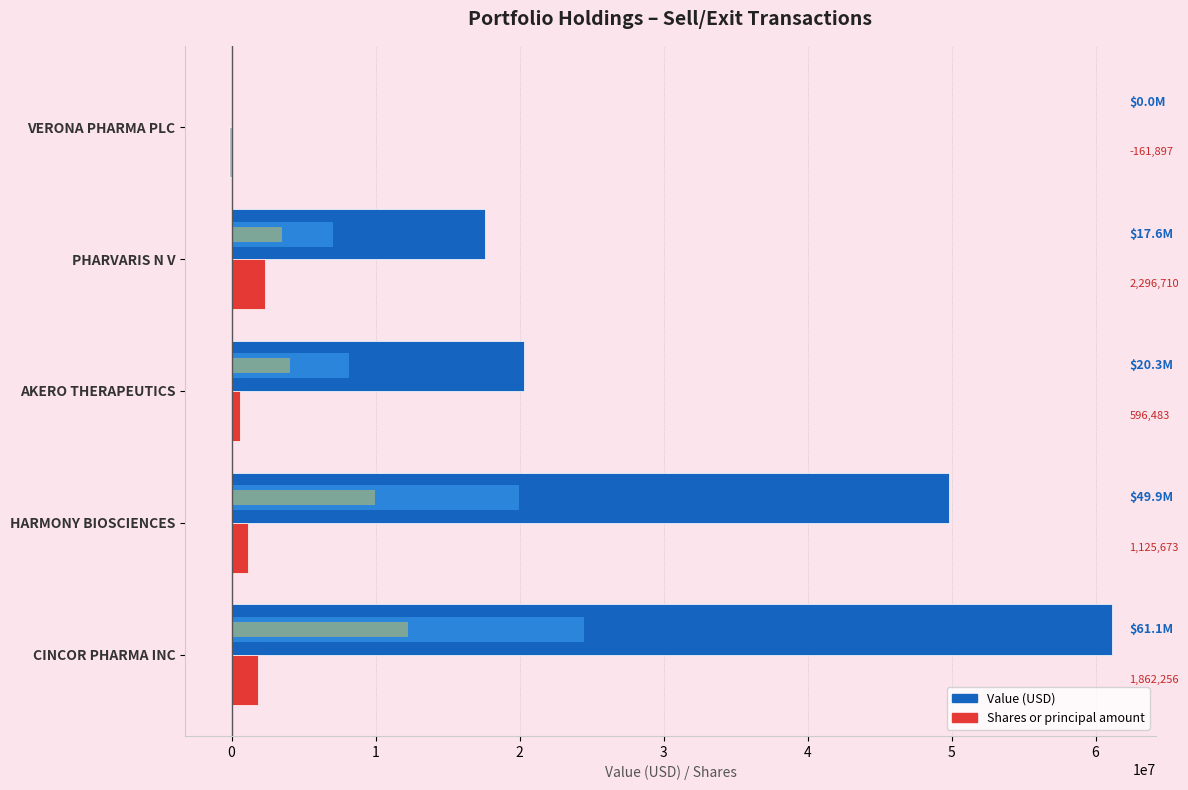

What is the value of the Shares or principal amount bar at the 1st from the left?

1862256